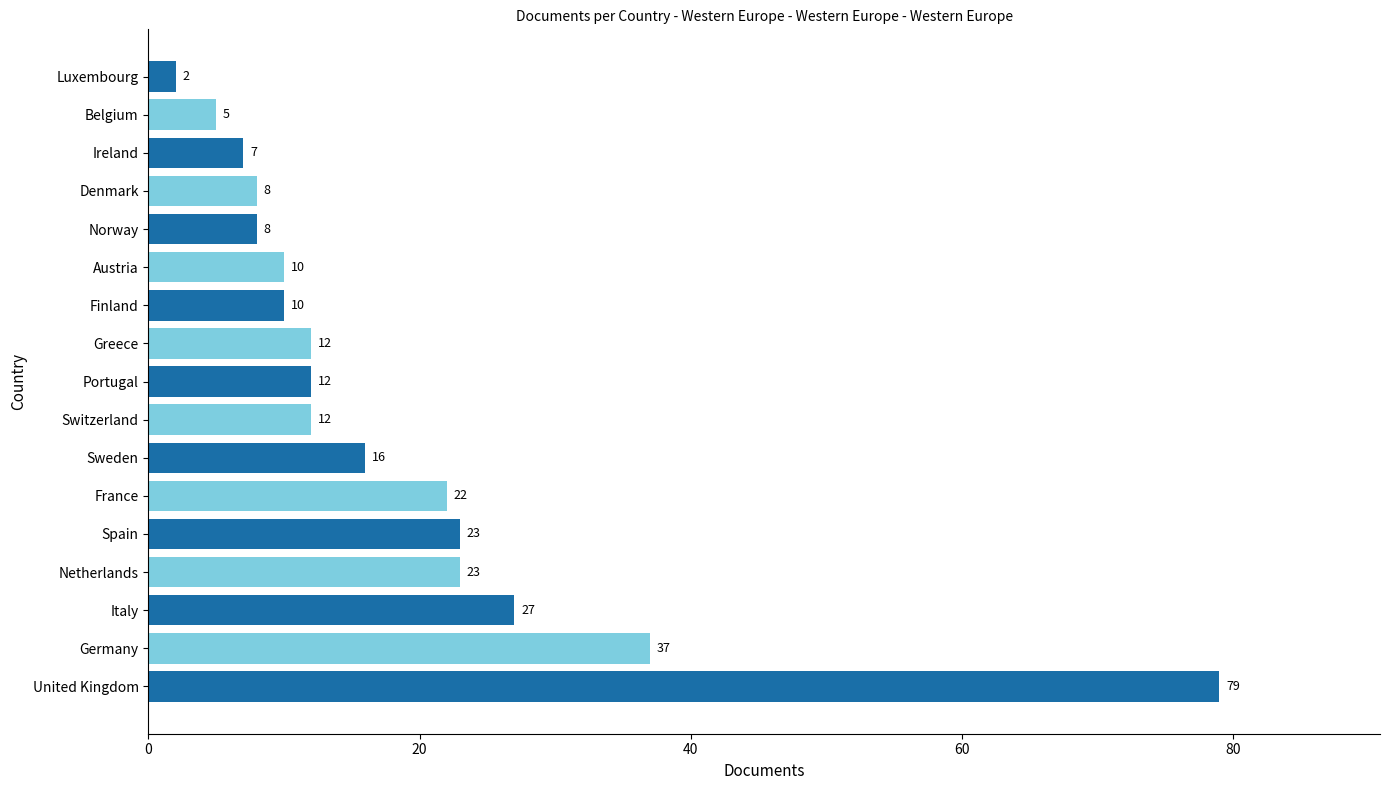

Which label corresponds to the smallest value in the chart?

Luxembourg